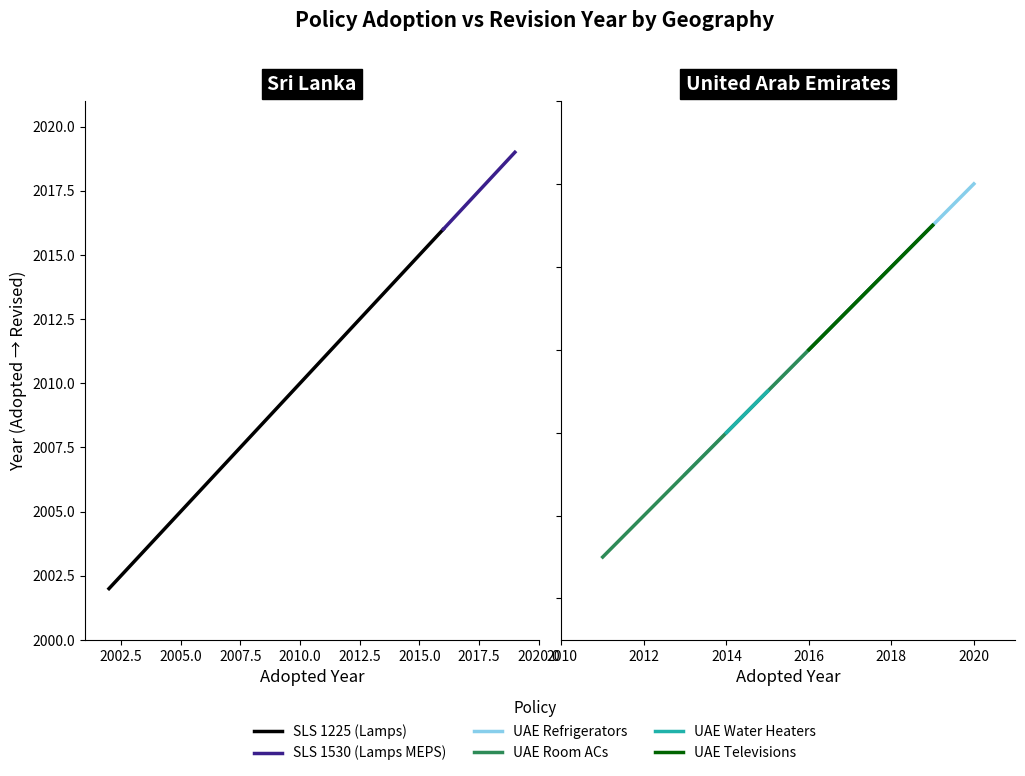

What is the label of the 2nd point from the left?

2002.5